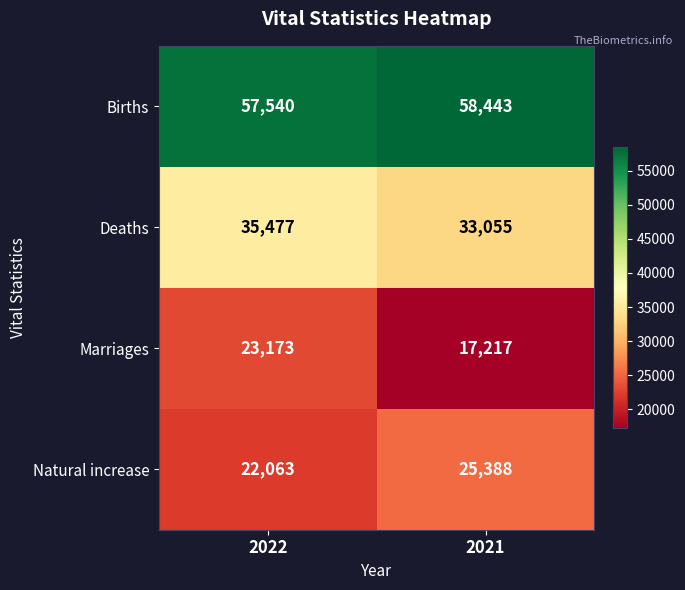

How many categories are shown in the chart?

2